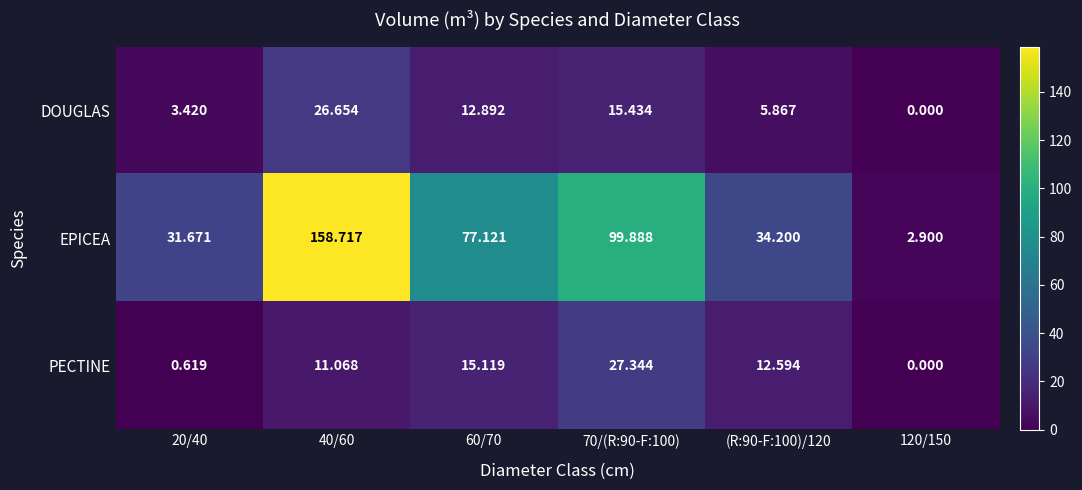

Which series changed the most between 70/(R:90-F:100) and 120/150?

EPICEA